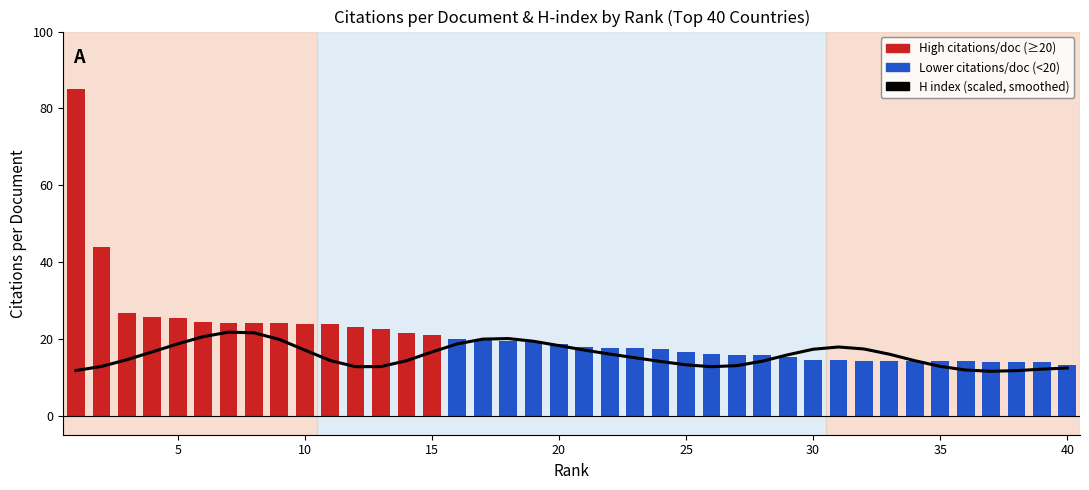

What is the average value of the H index (scaled, smoothed) series?

15.7